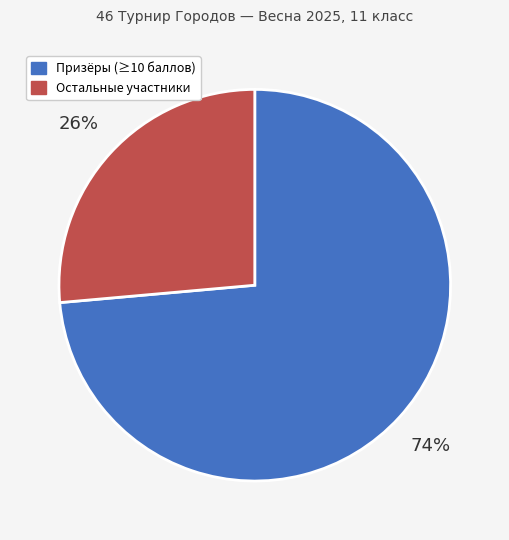

How many slices are in this pie chart?

2